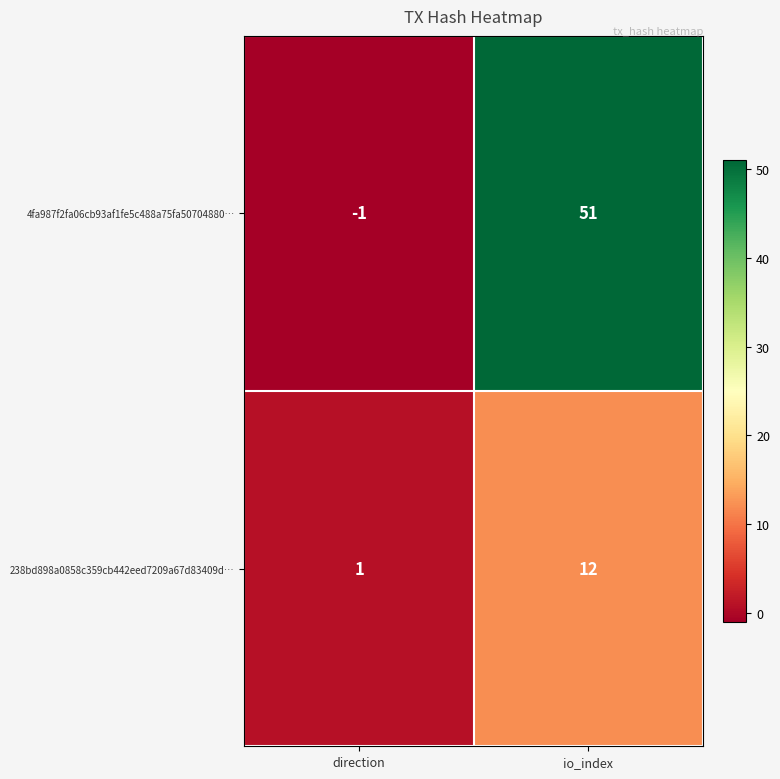

How many distinct data groups are displayed?

2